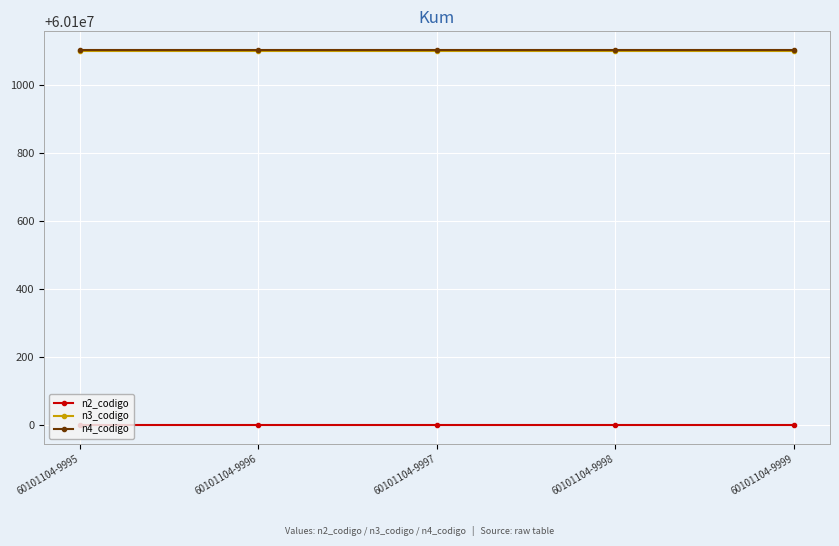

At how many categories does at least one series exceed 60100881?

5